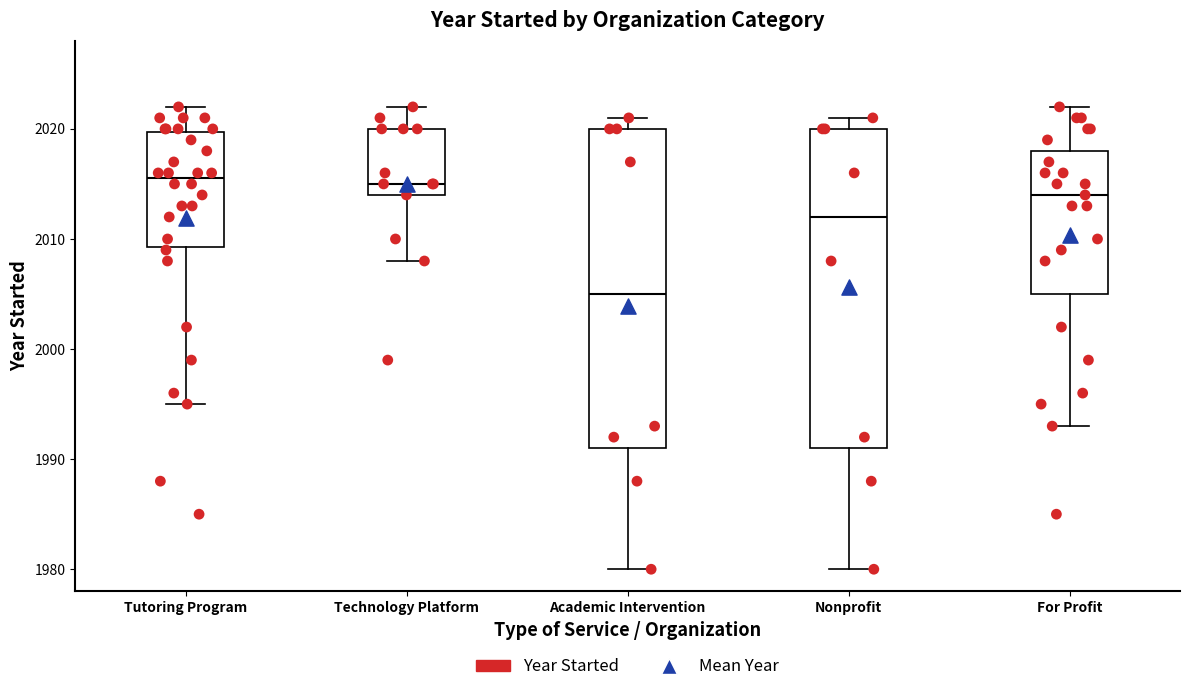

Reading left to right, transcribe this box plot: for each box, give where its median line is, the range the box spans, and where its two whiskers end, as read against the y-axis. The values are not printed on the chart, so give them approximately, as read against the axis.

Tutoring Program: median 2016, box 2009 to 2020, whiskers 1995 to 2022
Technology Platform: median 2015, box 2014 to 2020, whiskers 2008 to 2022
Academic Intervention: median 2005, box 1991 to 2020, whiskers 1980 to 2021
Nonprofit: median 2012, box 1991 to 2020, whiskers 1980 to 2021
For Profit: median 2014, box 2005 to 2018, whiskers 1993 to 2022